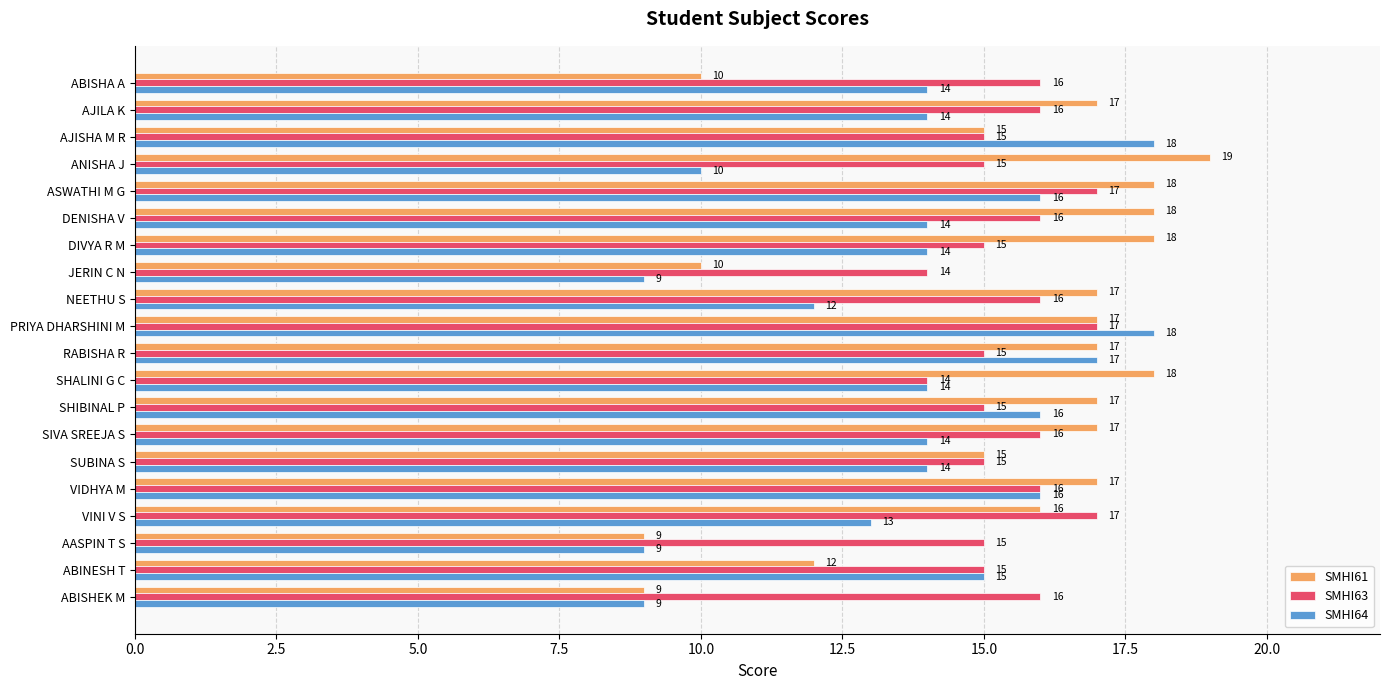

The value of SMHI61 at RABISHA R is 26. True or false?

False